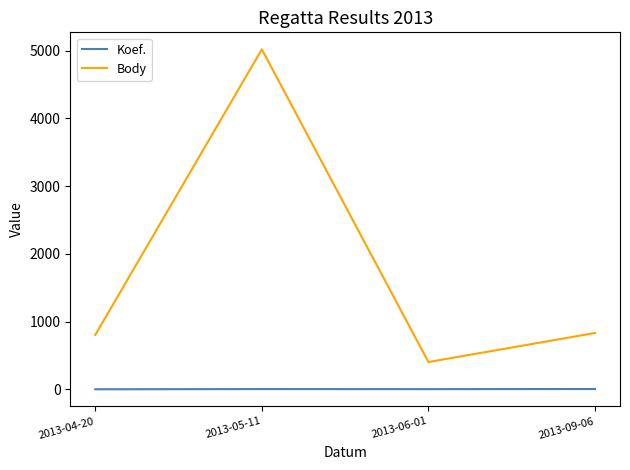

How many lines are shown in the chart?

2